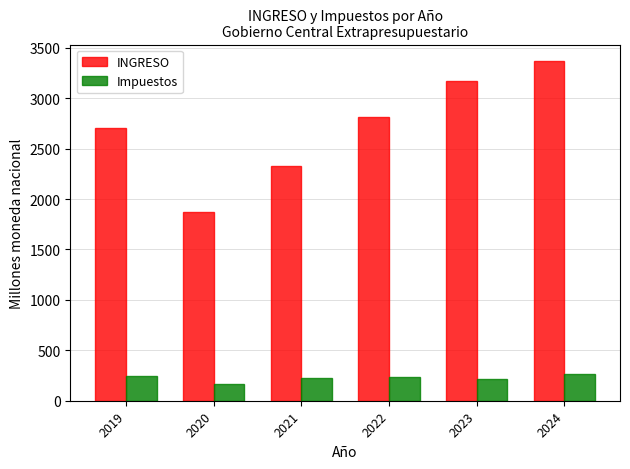

What is the difference between the second highest and second lowest values in the INGRESO series?

844.5